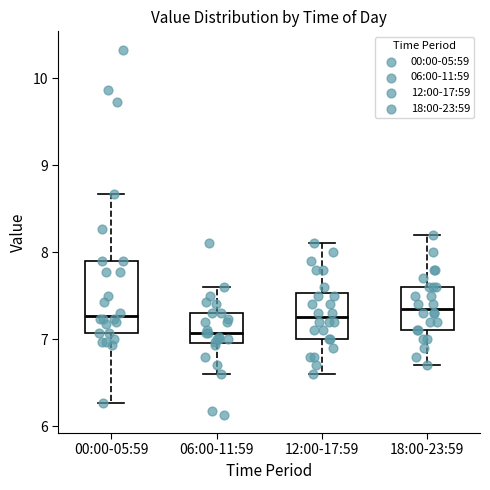

Where does the median line of the box for 06:00-11:59 sit on the y-axis? The values are not printed on the chart, so give them approximately, as read against the axis.

7.1